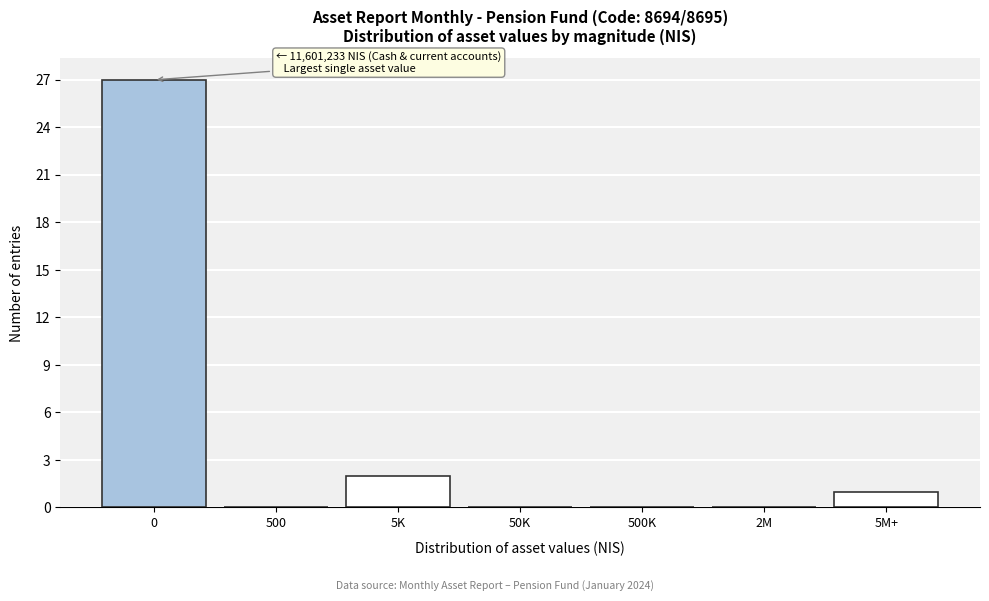

Reading left to right, extract all data points from this chart.

0=27	500=0	5K=2	50K=0	500K=0	2M=0	5M+=1